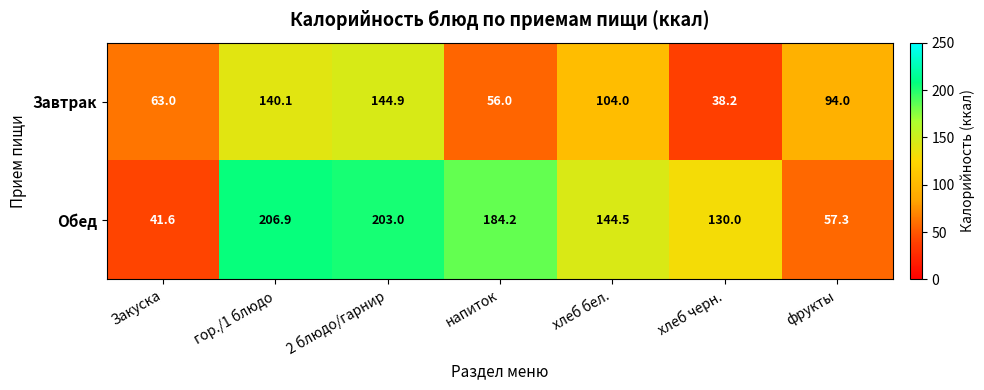

Rank the series by their average value, from highest to lowest.

Обед, Завтрак